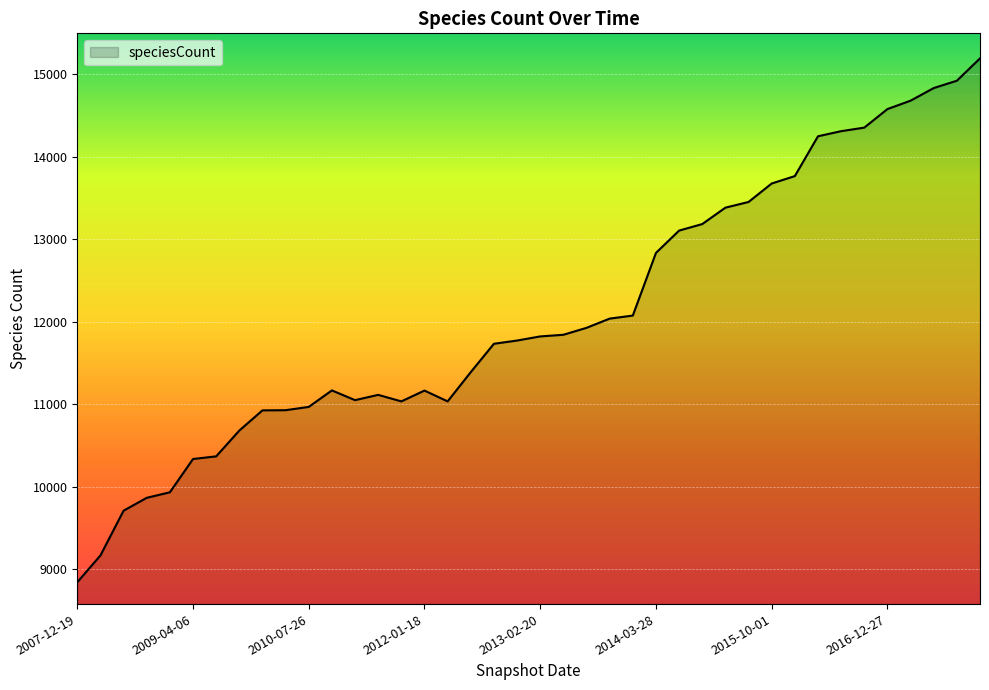

What is the greatest value displayed?

15195